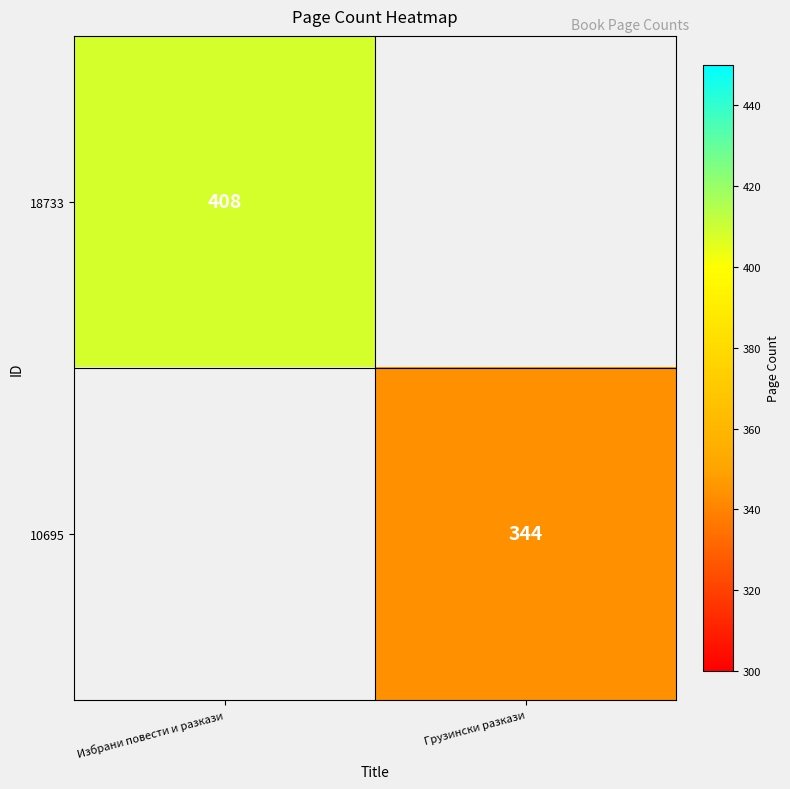

Is it true that 18733 equals 408 at Избрани повести и разкази?

True